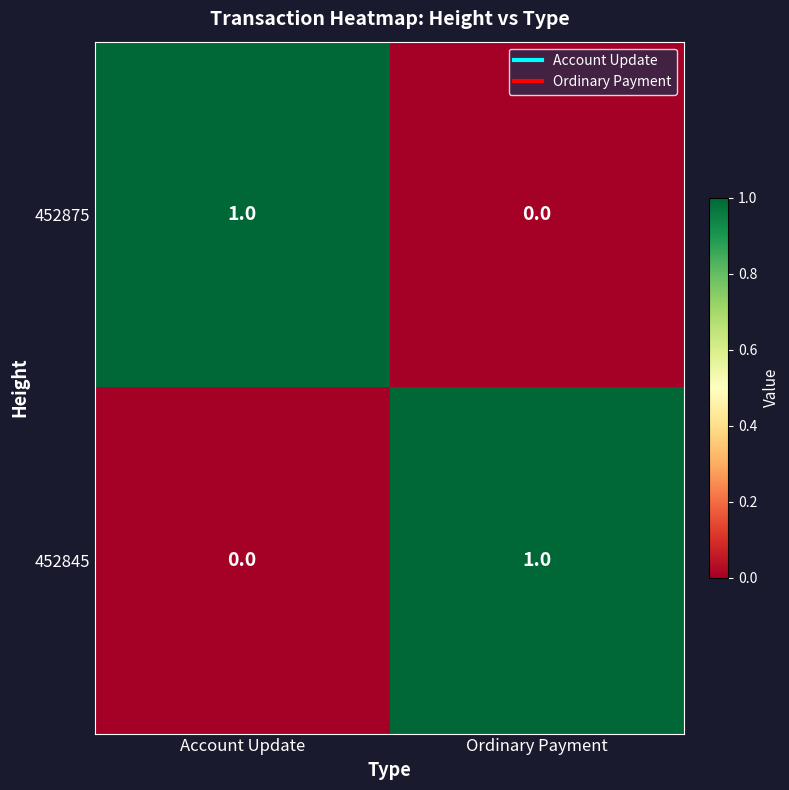

At Ordinary Payment, list the series in order from largest to smallest.

452845, 452875